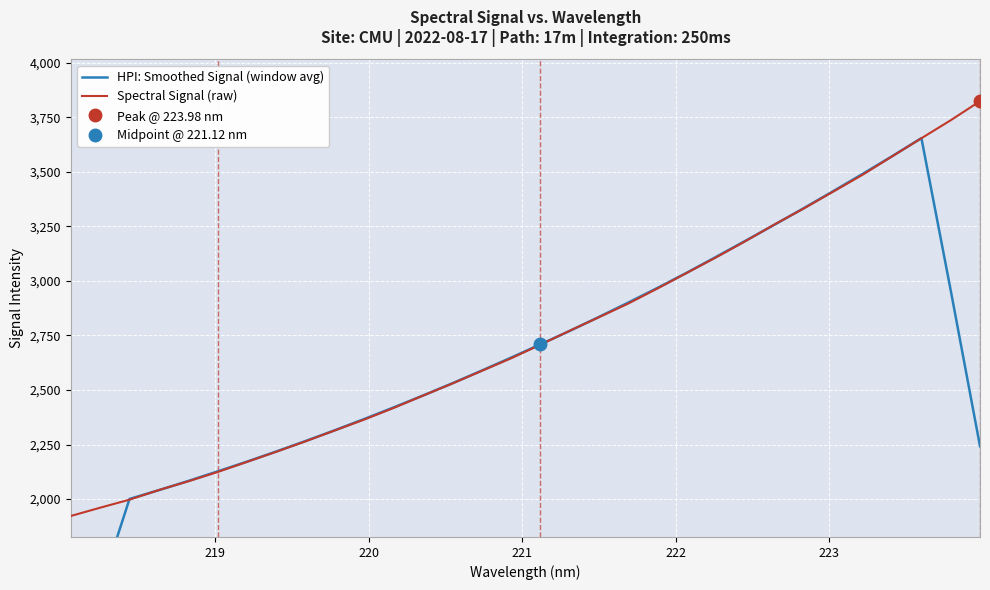

True or false: HPI: Smoothed Signal (window avg) and Spectral Signal (raw) intersect in this chart.

True